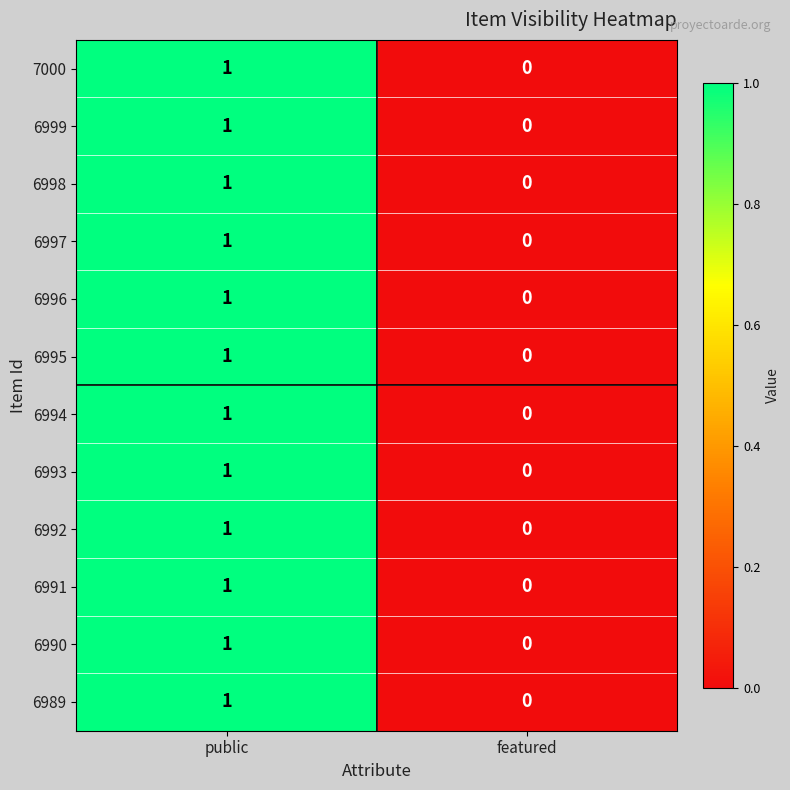

Where is 6993 nearest to the value 0?

featured